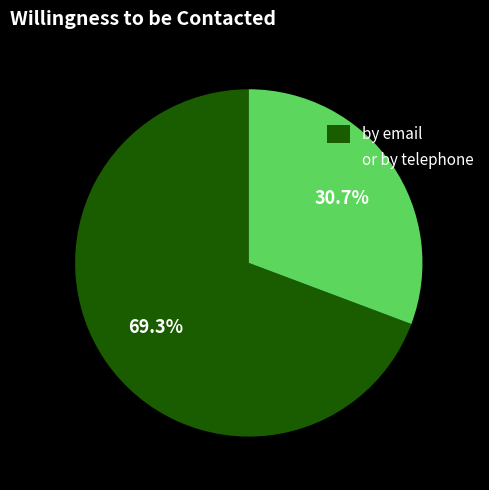

Is it true that or by telephone is 31% of the pie?

True